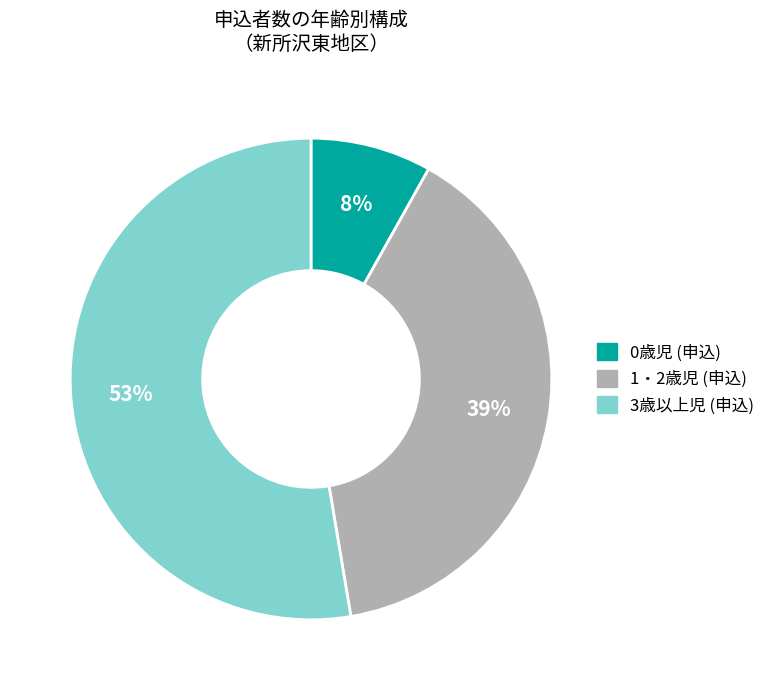

Does any single category account for the majority?

Yes